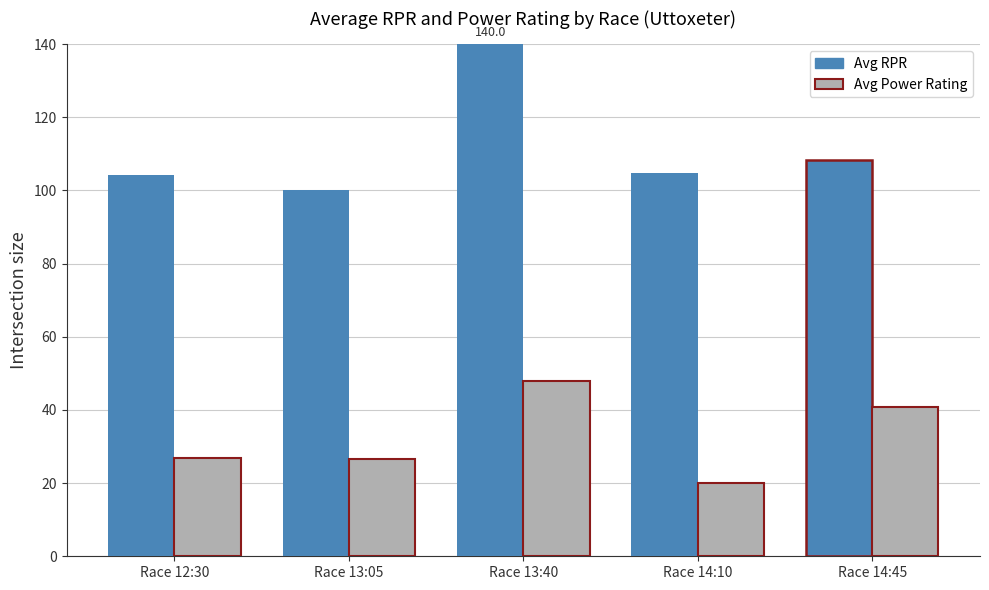

List the series in order of their peak value, highest first.

Avg RPR, Avg Power Rating